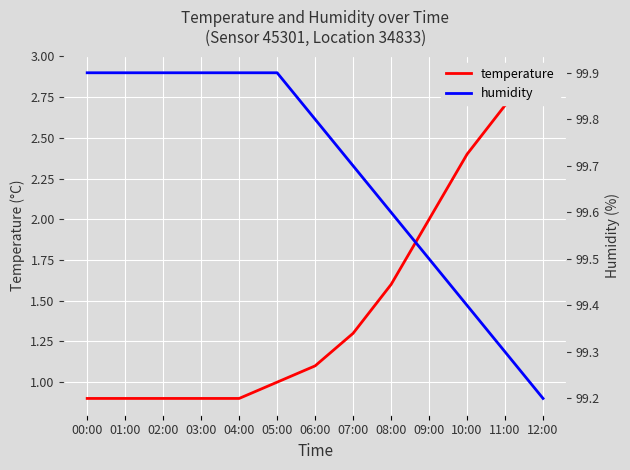

True or false: temperature has a value of 2.1 at 08:00.

False